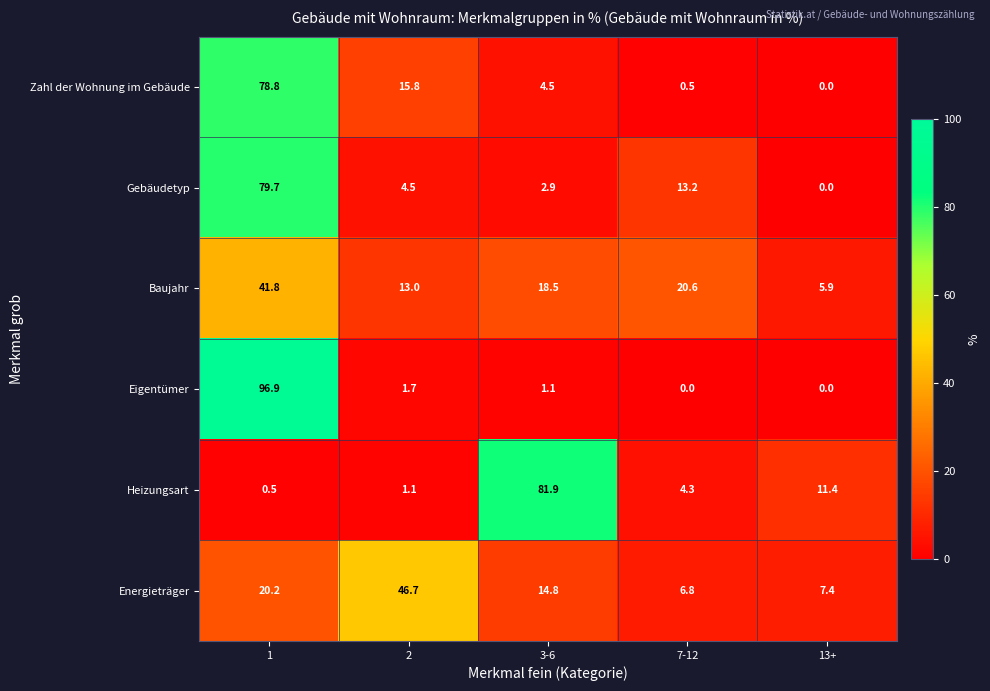

The Eigentümer series shows 55.6 at 13+. True or false?

False